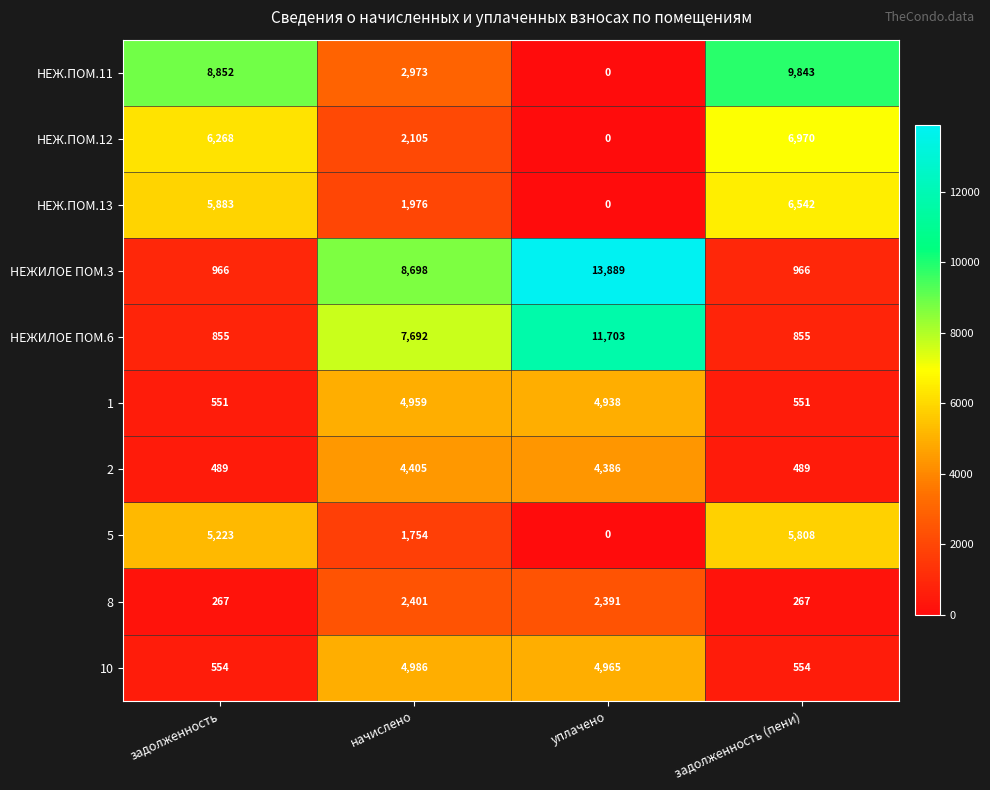

Which series changed the most between задолженность and уплачено?

НЕЖИЛОЕ ПОМ.3